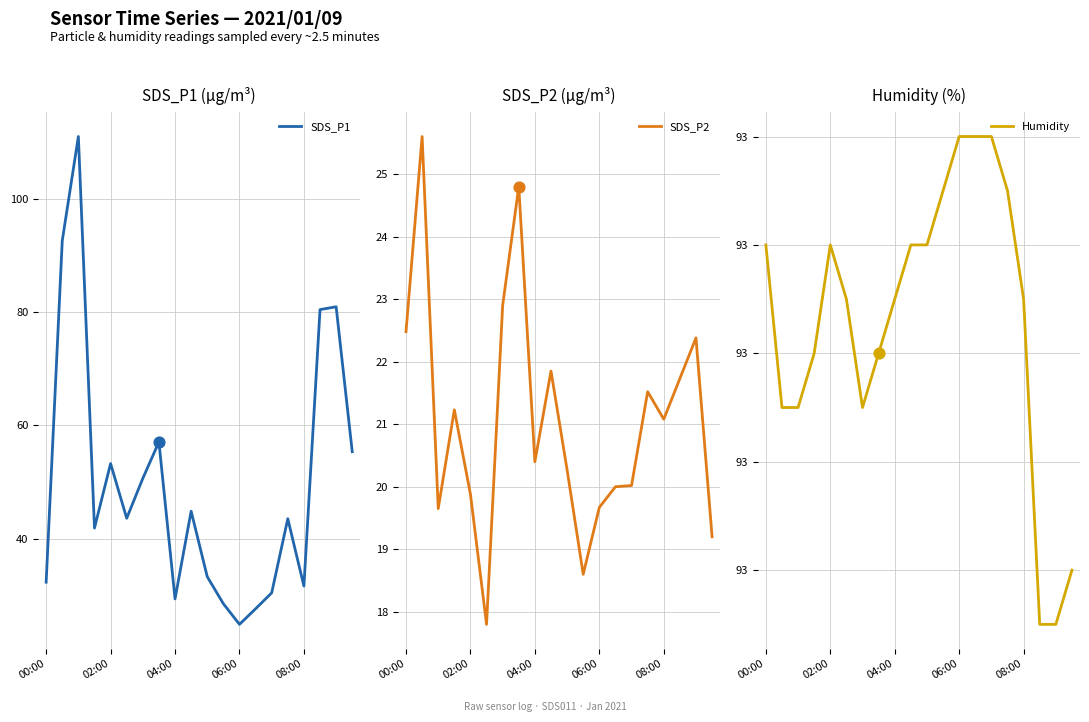

The value of SDS_P1 at 08:00 is 31.6. True or false?

True